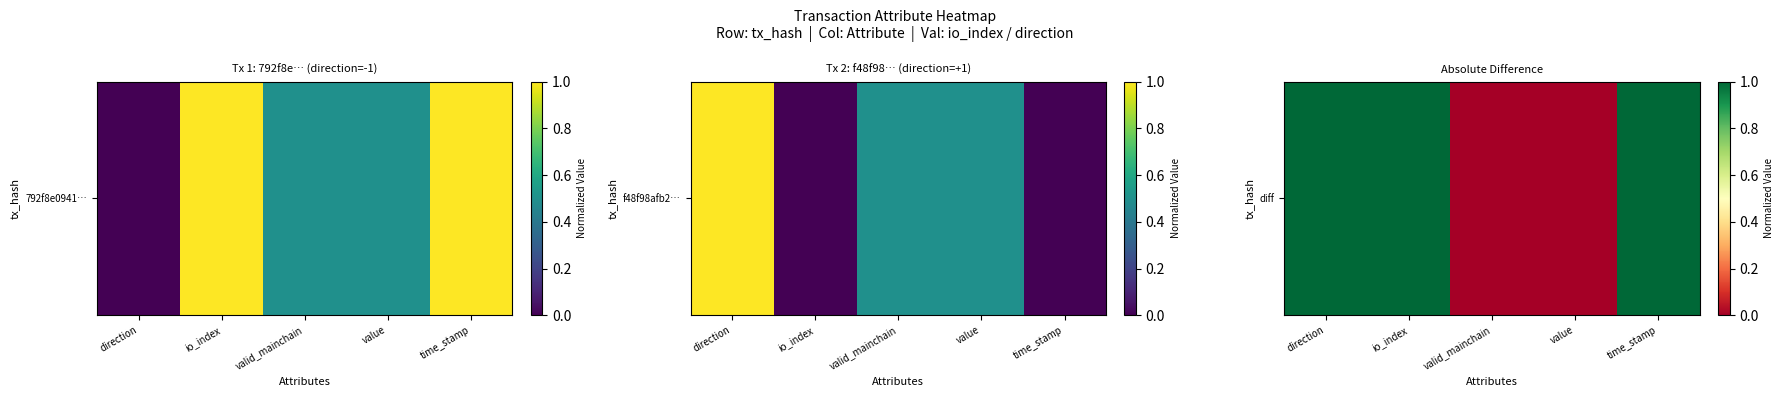

What is the sum of the values at time_stamp and value?

1